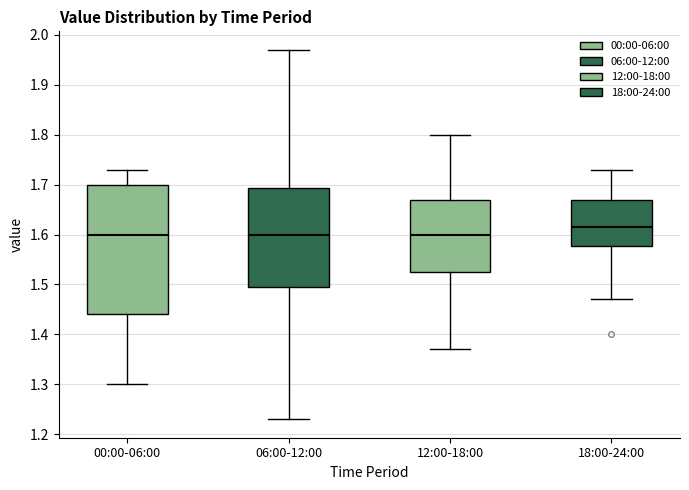

Reading left to right, read every box against the y-axis: the position of its median line, the range the box covers, and the ends of its whiskers. The values are not printed on the chart, so give them approximately, as read against the axis.

00:00-06:00: median 1.60, box 1.44 to 1.70, whiskers 1.30 to 1.73
06:00-12:00: median 1.60, box 1.50 to 1.69, whiskers 1.23 to 1.97
12:00-18:00: median 1.60, box 1.53 to 1.67, whiskers 1.37 to 1.80
18:00-24:00: median 1.62, box 1.58 to 1.67, whiskers 1.47 to 1.73